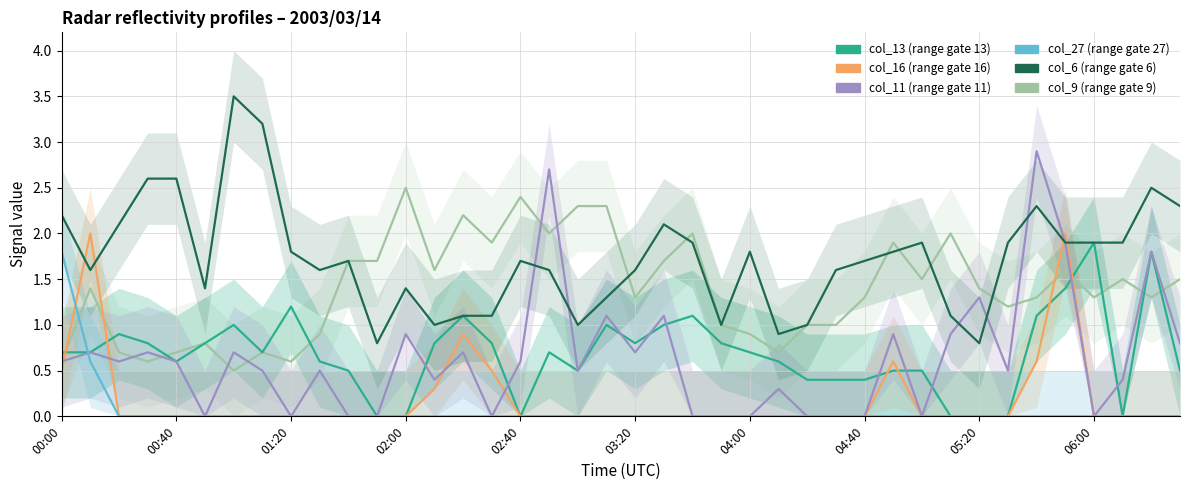

Is it true that col_9 equals 2.5 at 02:00?

True